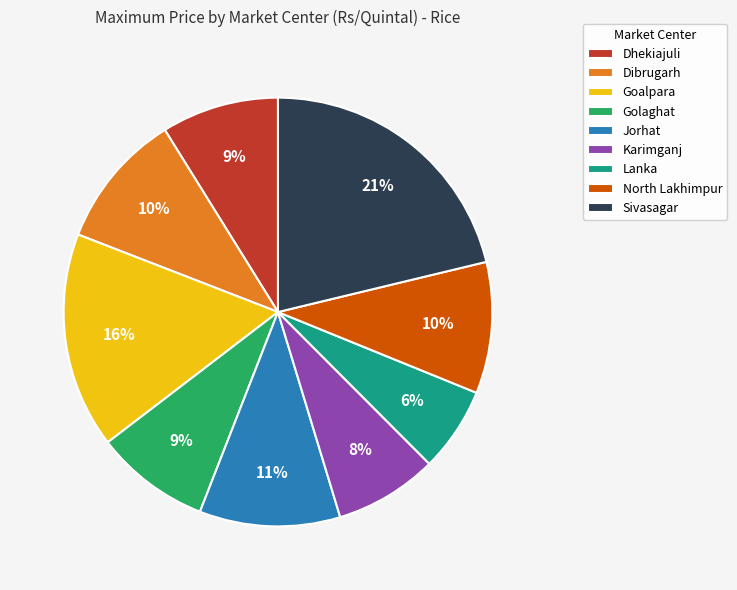

Is it true that Dhekiajuli is 9% of the pie?

True